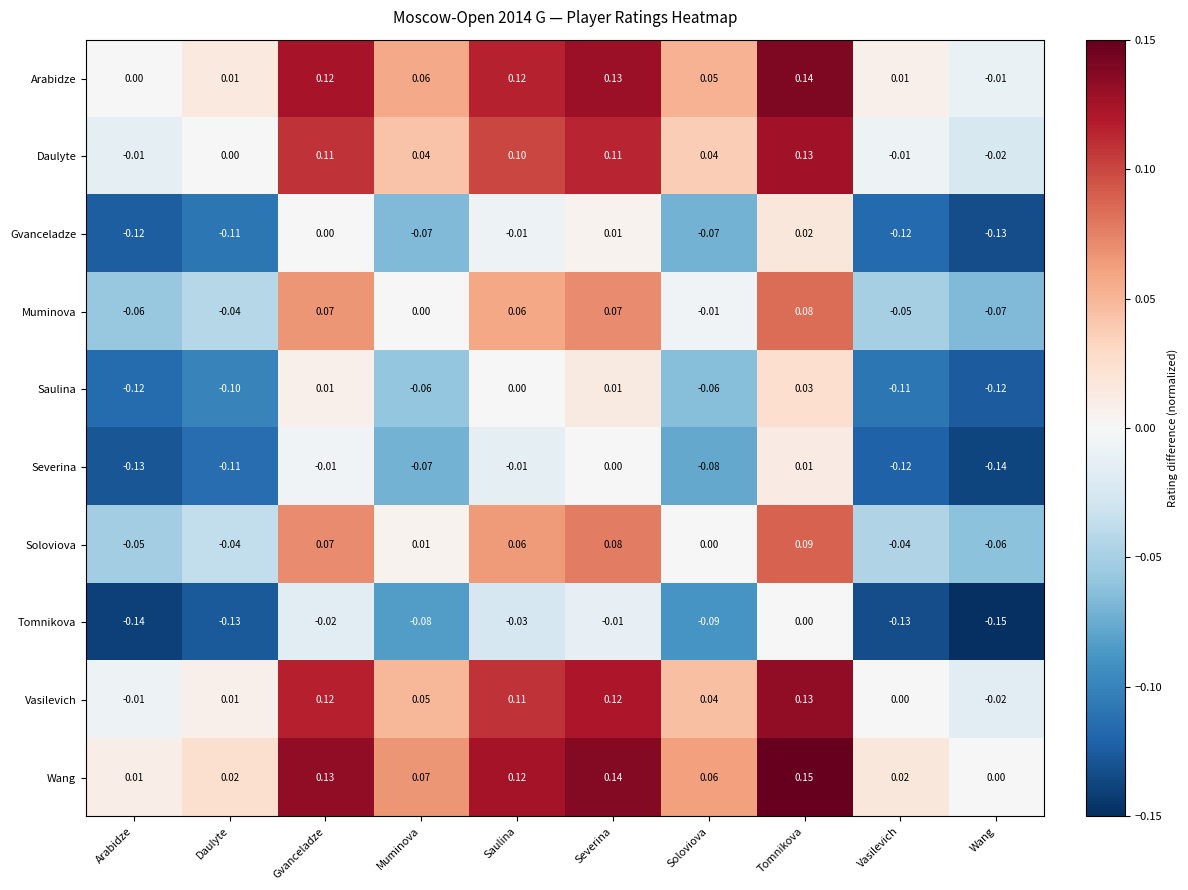

At which category does the chart reach its peak across all series?

Tomnikova